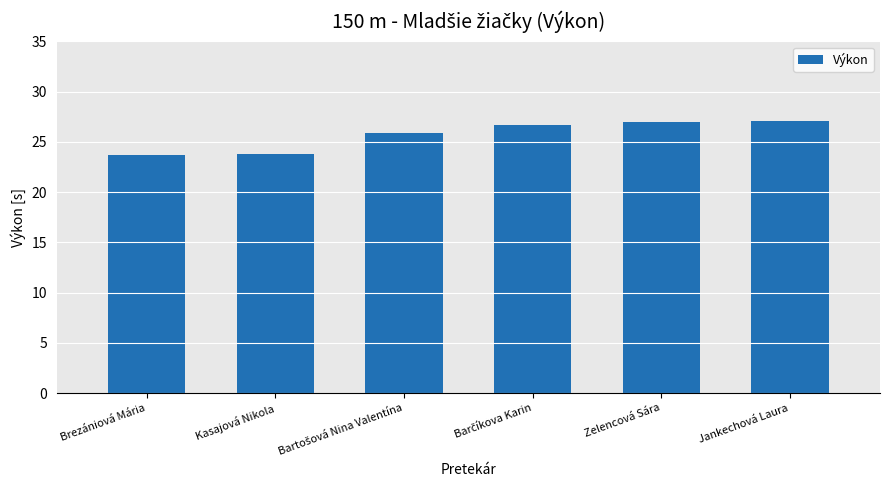

What is the value of the 3rd bar from the left?

25.9